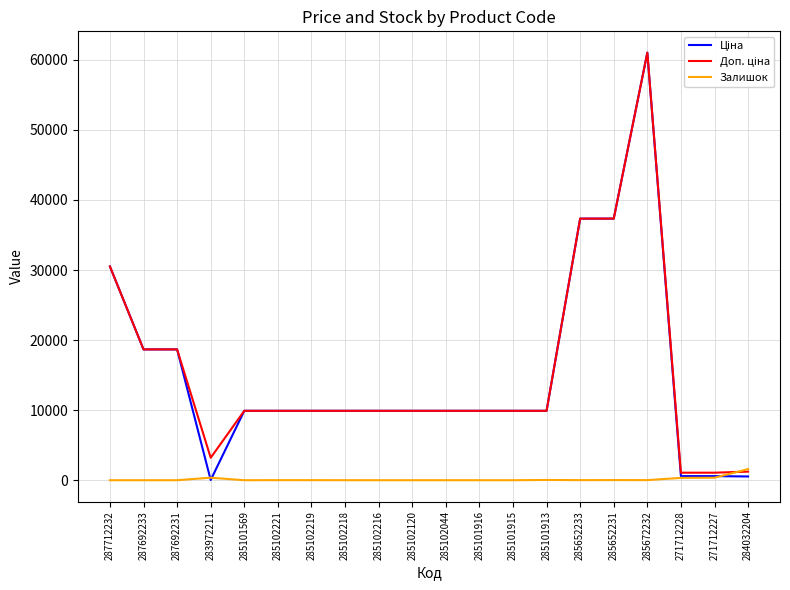

What is the total value across all series at 285101569?

19817.0